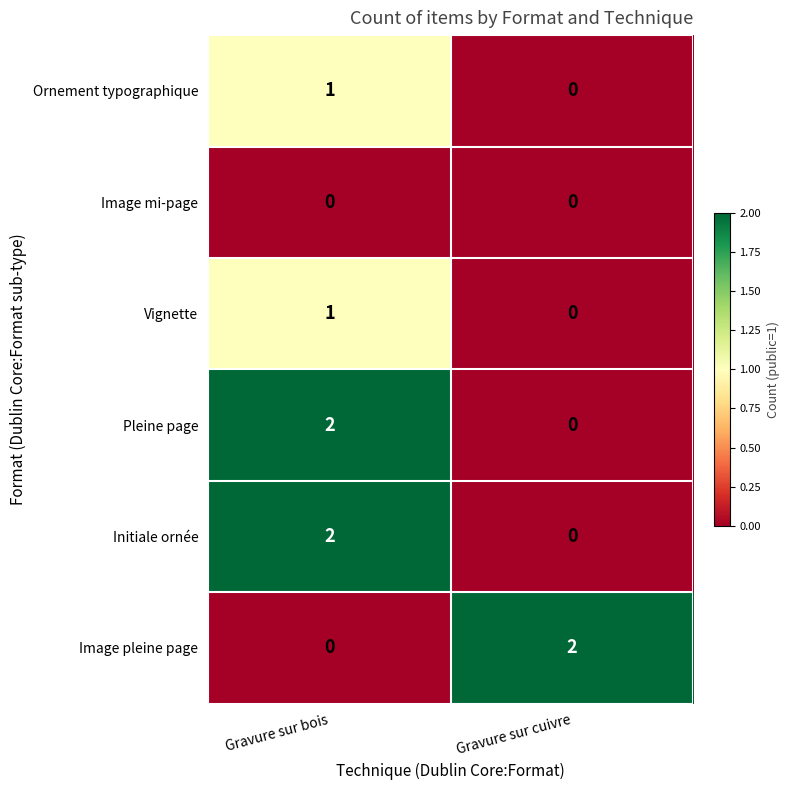

The value of Image mi-page at Gravure sur bois is 0. True or false?

True